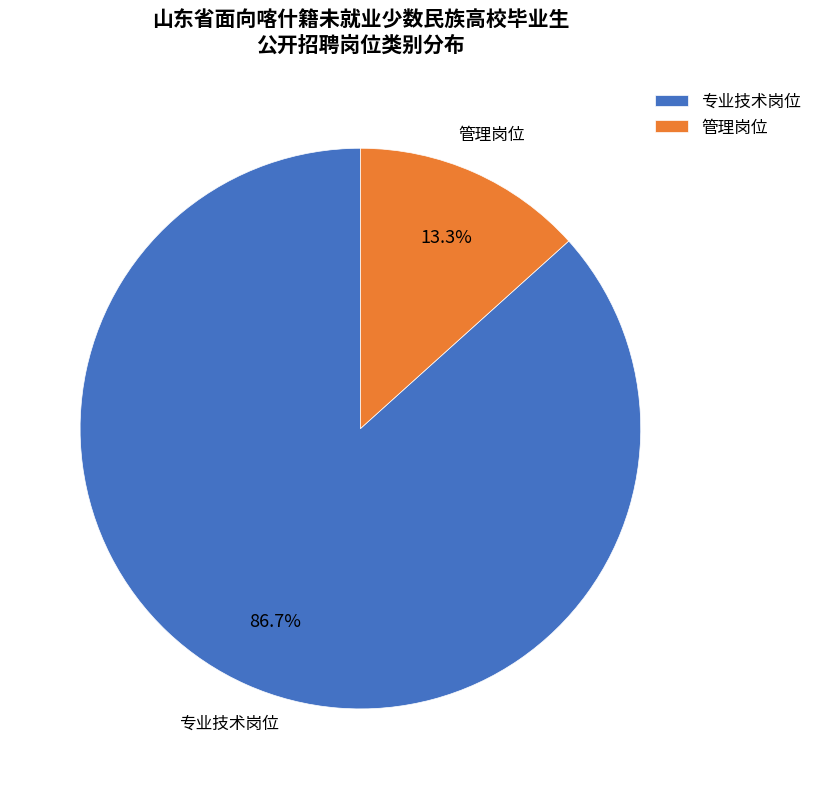

What is the total percentage of 管理岗位 and 专业技术岗位?

100.0%